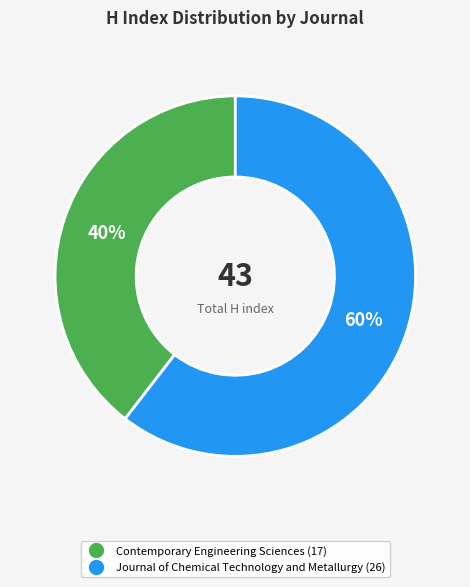

Combined, do Contemporary Engineering Sciences and Journal of Chemical Technology and Metallurgy account for over 50%?

Yes